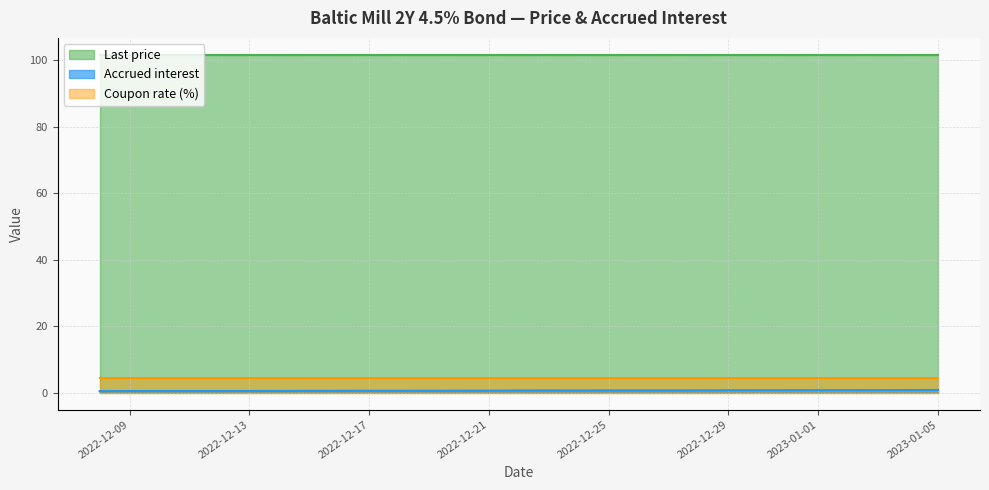

At which category does the chart reach its minimum across all series?

2022-12-08